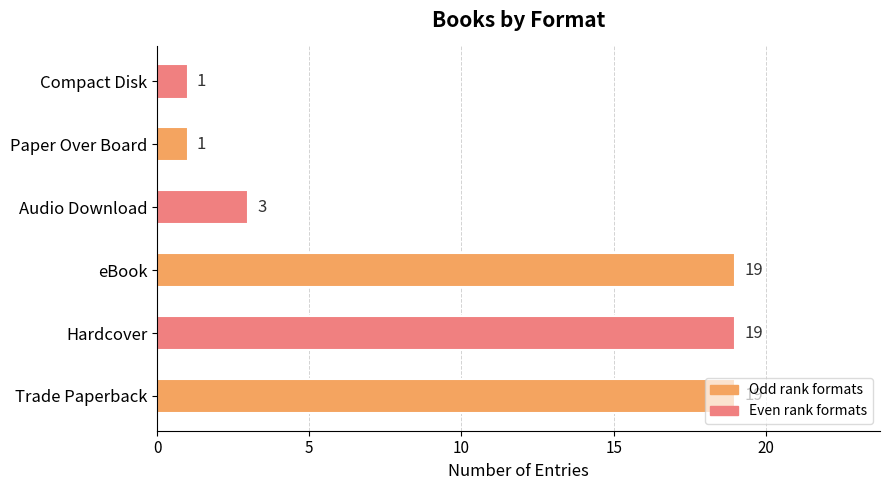

The chart shows a value of 0 at Paper Over Board. True or false?

False